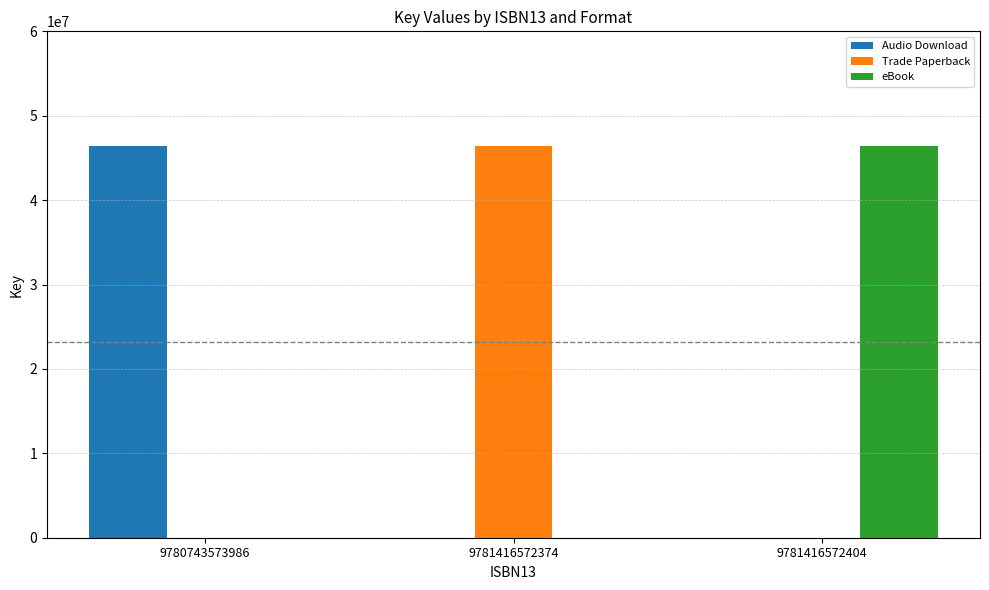

How many groups of bars are there?

3